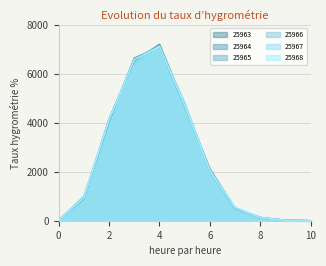

Which series has the largest total across all categories?

25968